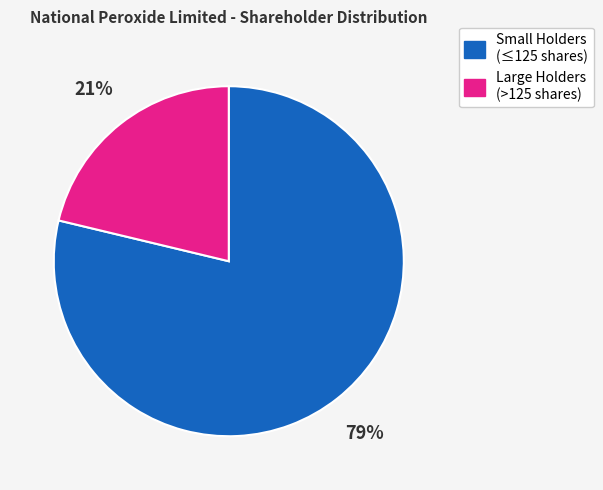

The Small Holders (≤125 shares) slice represents 79% of the pie. True or false?

True